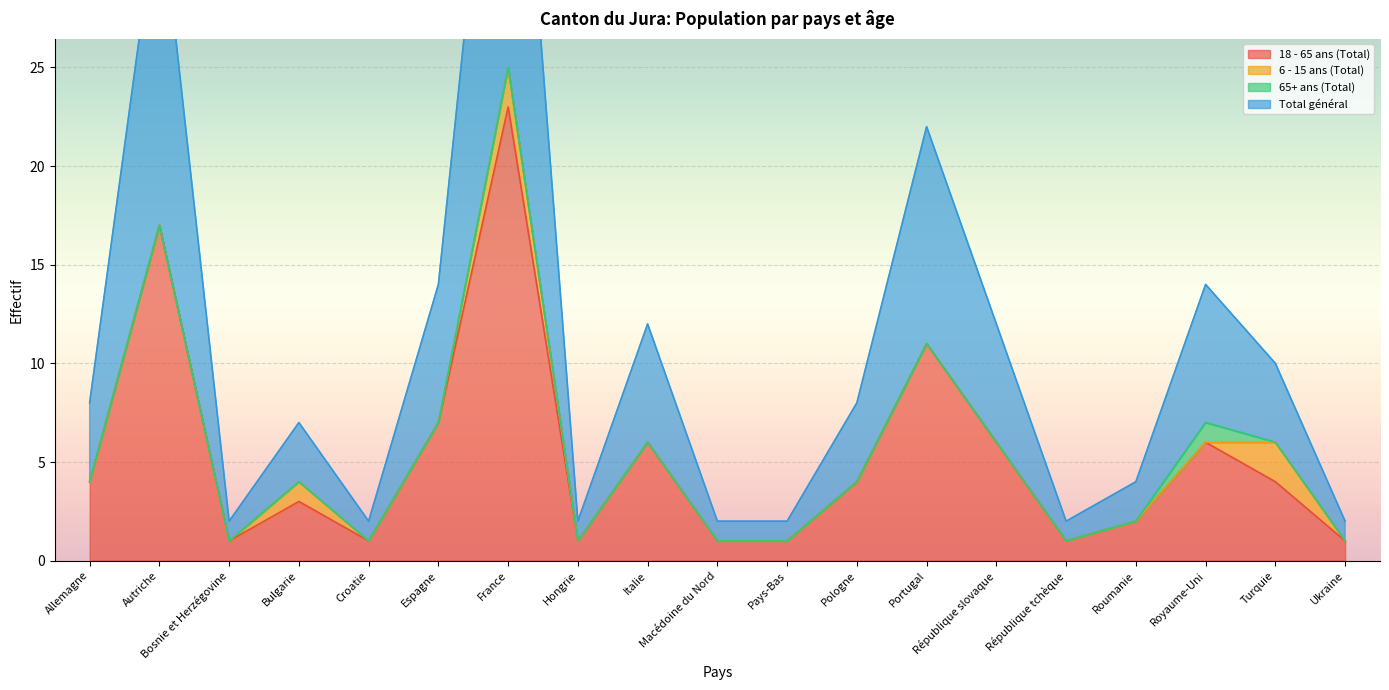

True or false: 18 - 65 ans (Total) and Total général intersect in this chart.

False